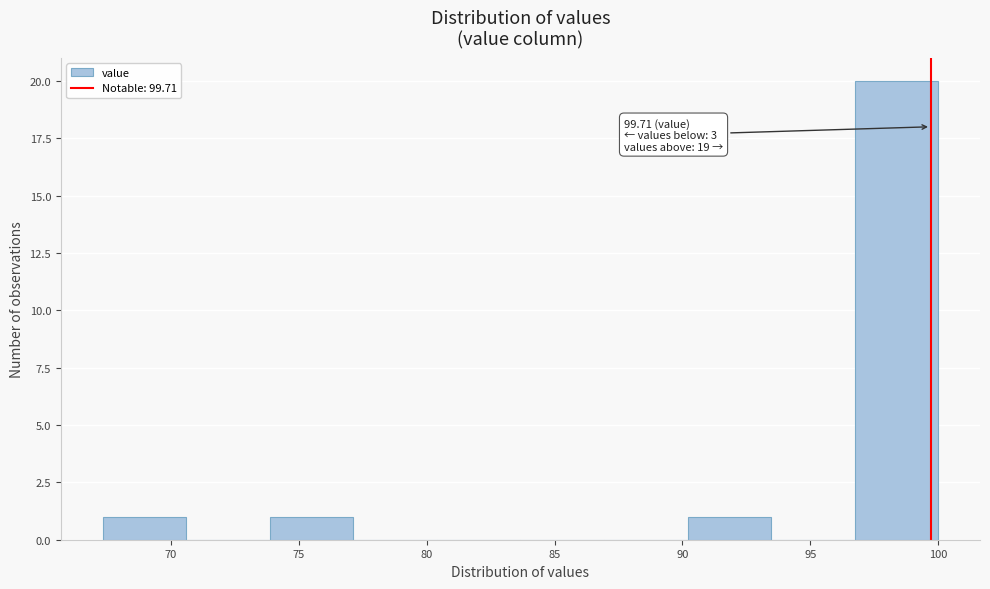

Over which range of the x-axis is the bar tallest?

96.5 to 100.0